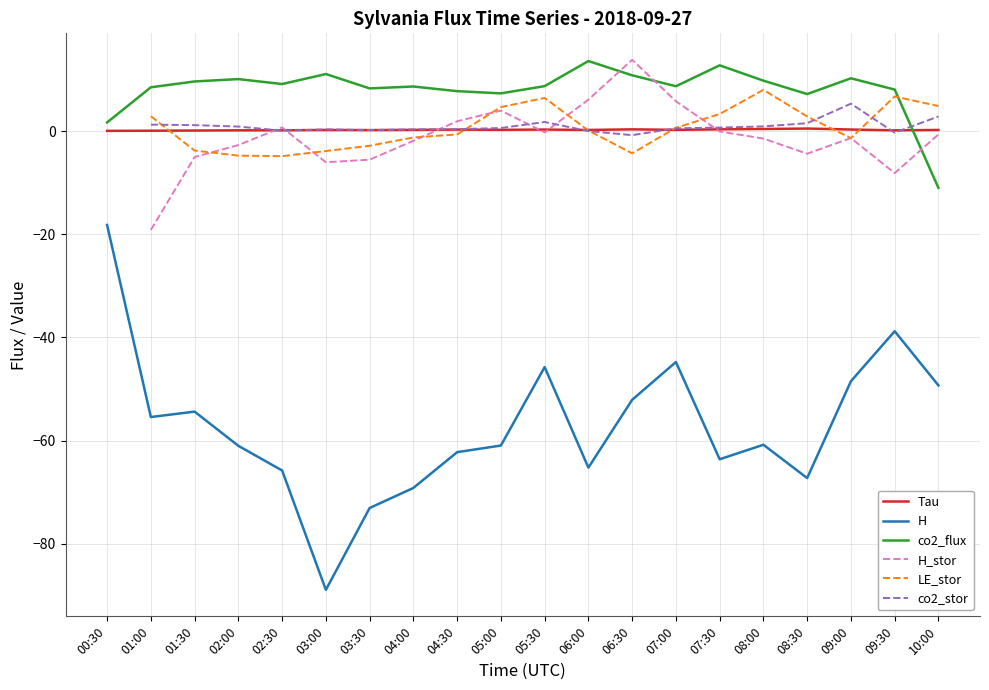

What is the value of the H point at the 9th from the left?

-62.2